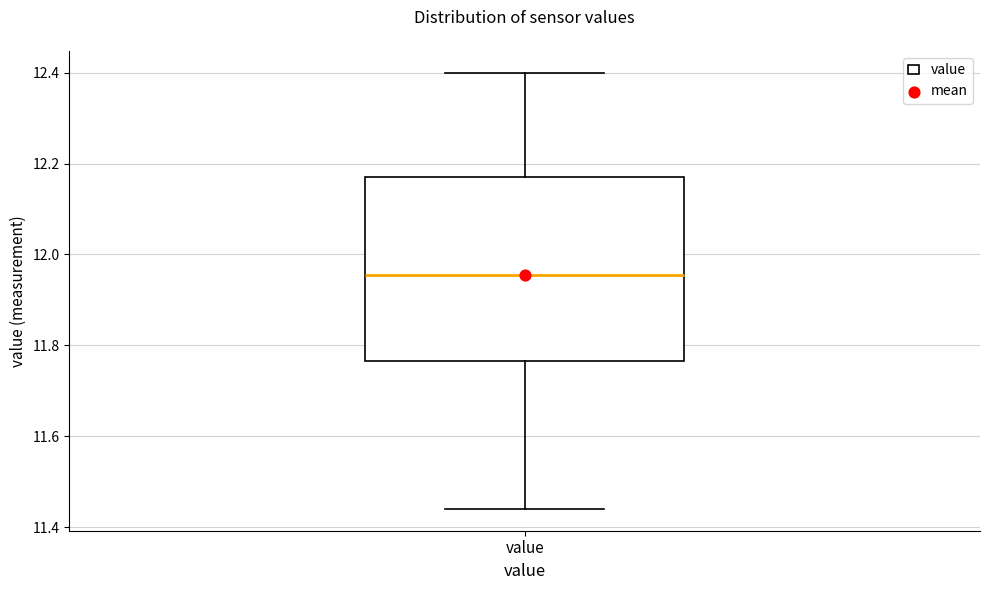

Where does the upper whisker of the box for value end on the y-axis? The values are not printed on the chart, so give them approximately, as read against the axis.

12.40